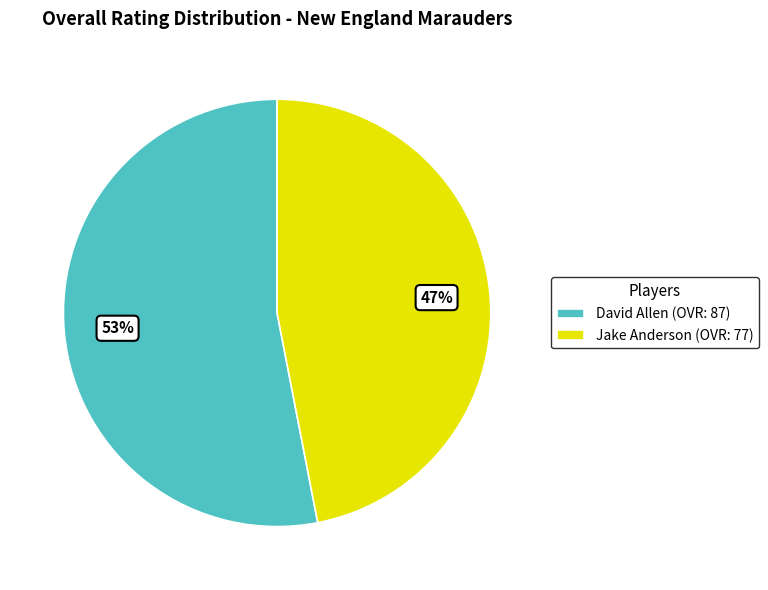

Which slice is the smallest?

Jake Anderson